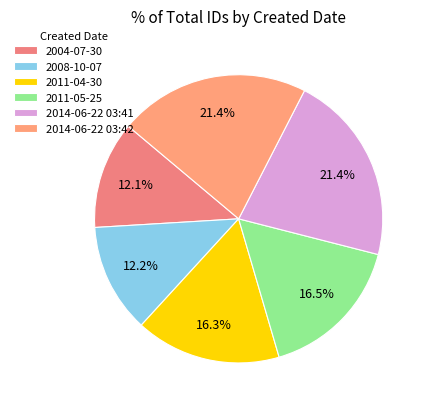

Does 2011-04-30 account for over 50% of the chart?

No